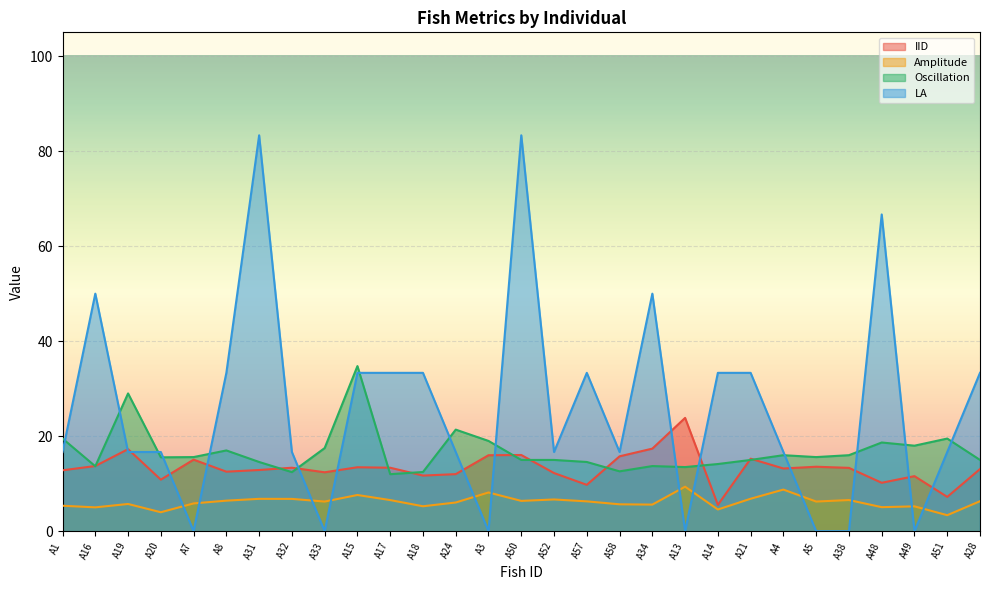

Is the value of LA at A33 greater than the value of IID at A8?

No